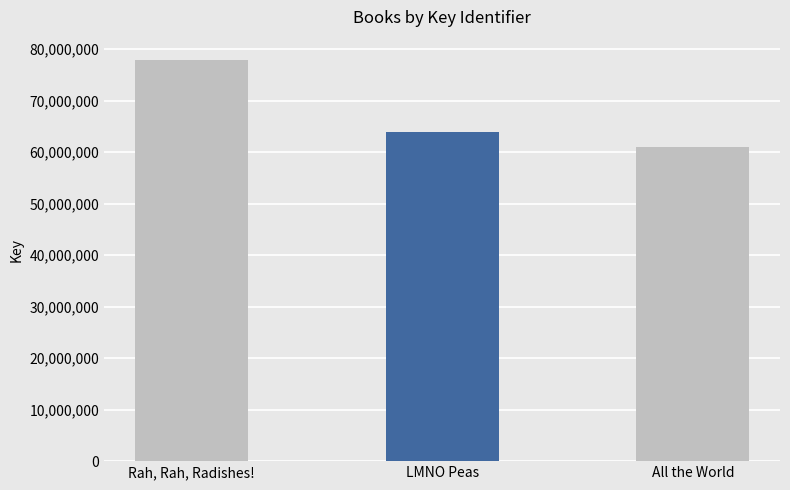

What is the change in value from Rah, Rah, Radishes! to All the World?

-16931446